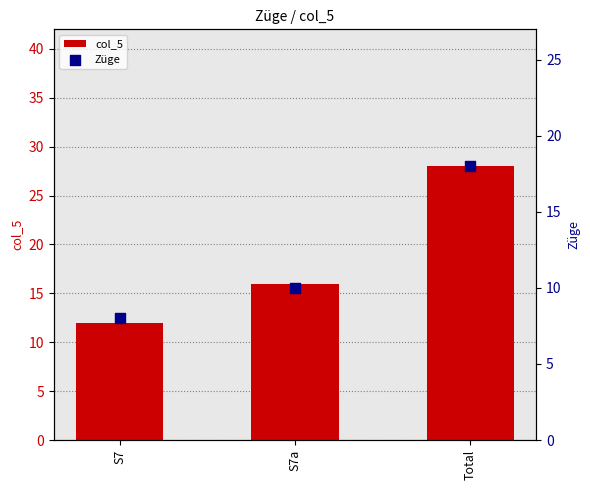

Is the value of col_5 at S7 greater than the value of Züge at Total?

No